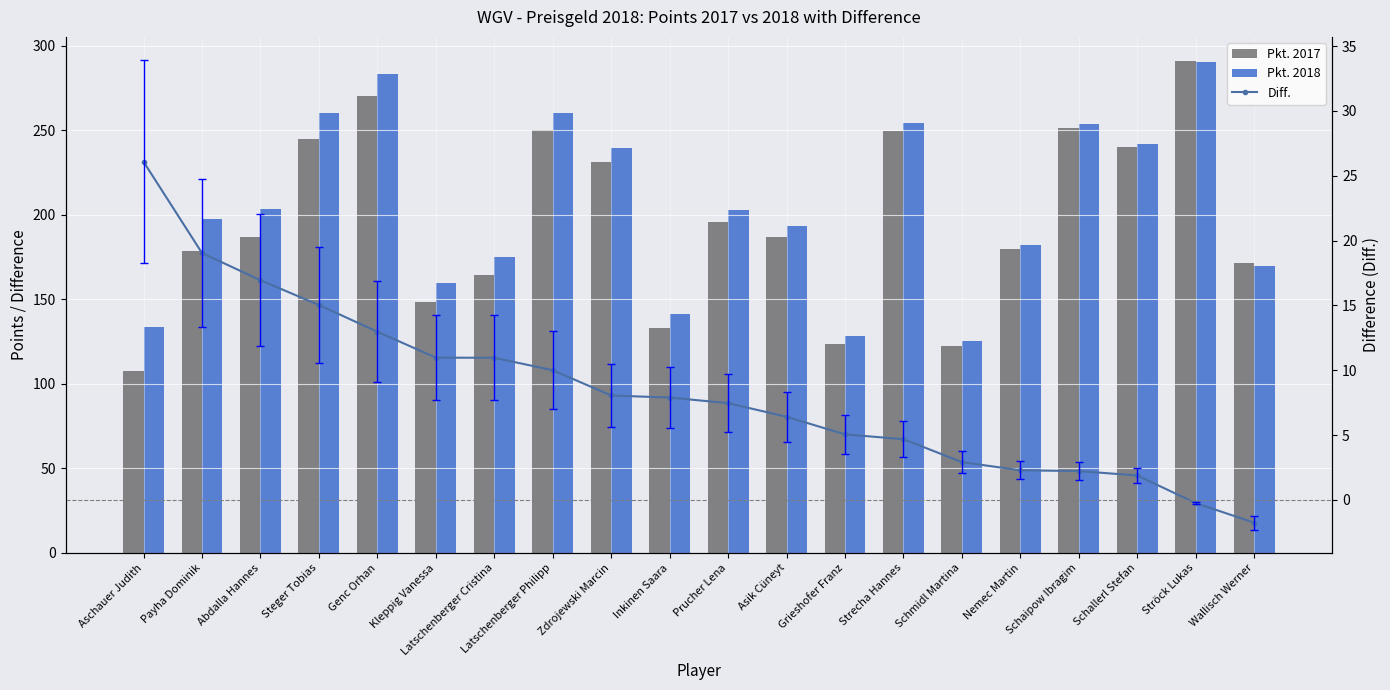

What position from the left is Strecha Hannes?

14